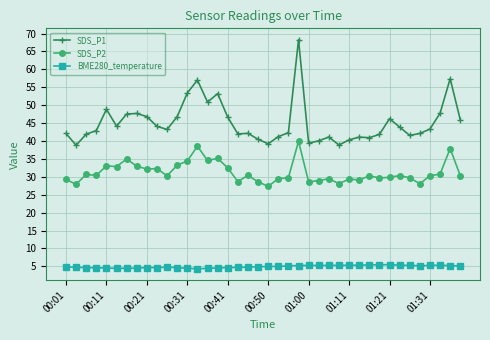

True or false: BME280_temperature has more than 0 points higher than both neighbors.

True